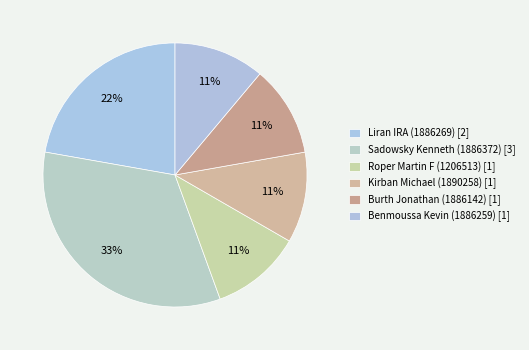

Count the number of slices in the pie.

6